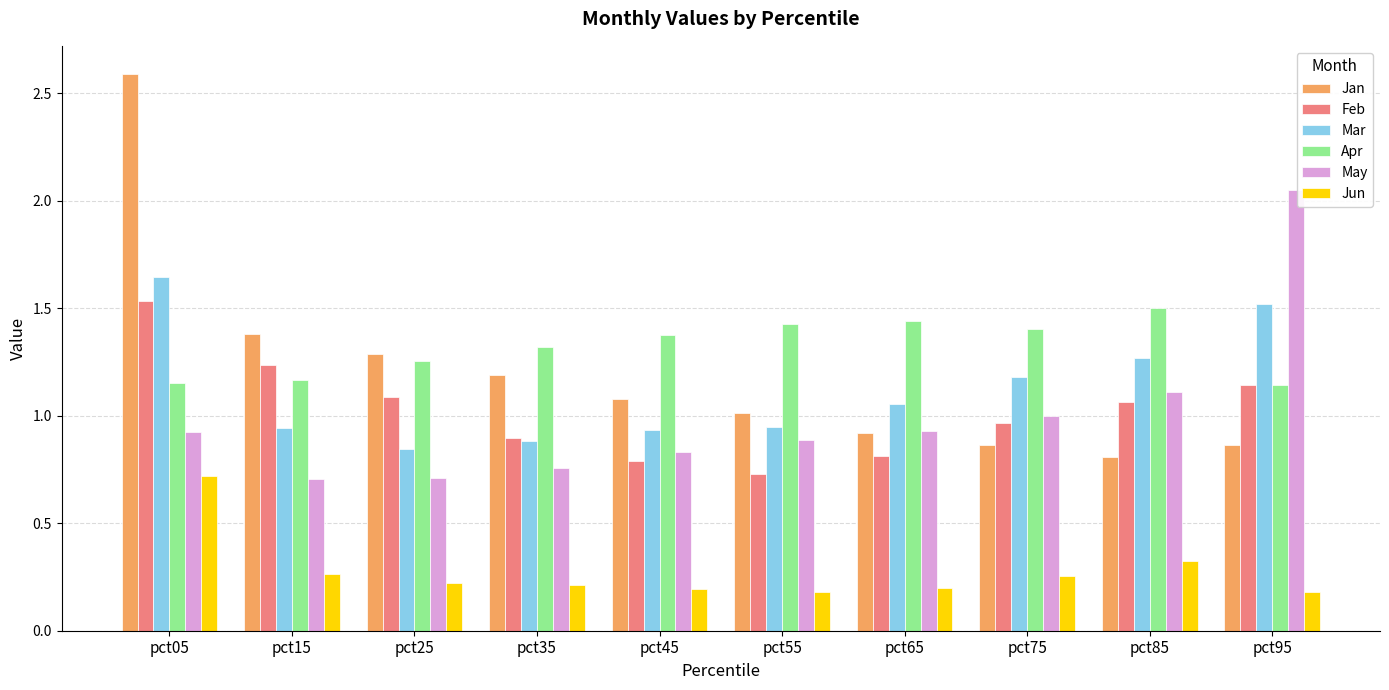

Is the value of Jun at pct55 greater than the value of Apr at pct95?

No